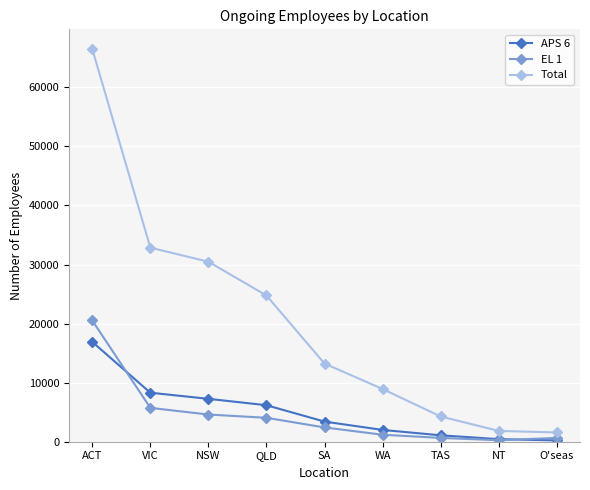

What are all the series names shown in the legend?

APS 6, EL 1, Total